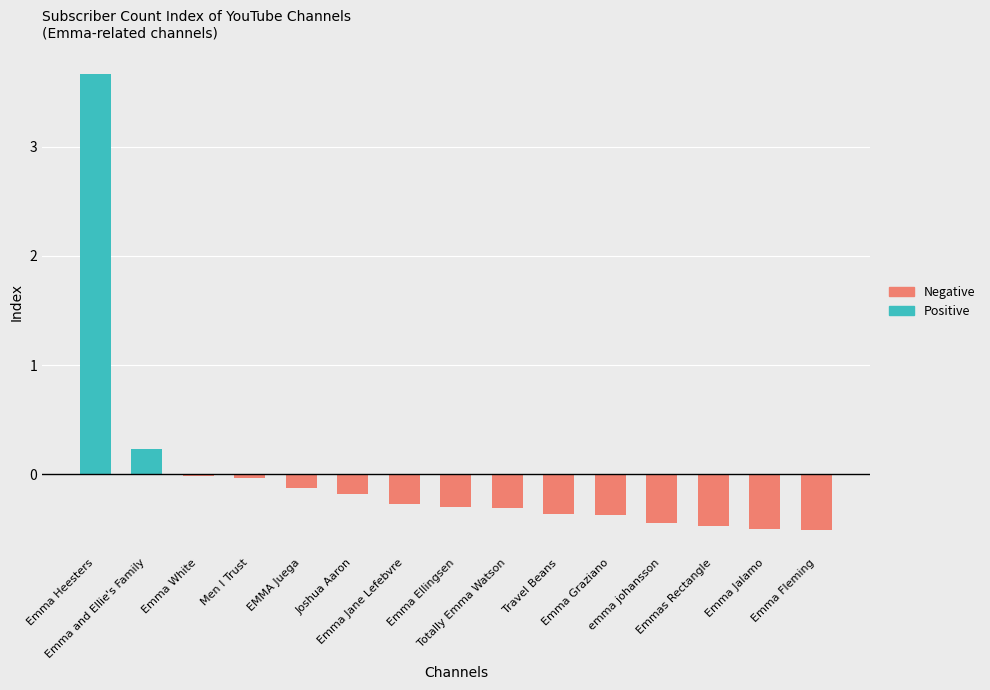

Reading left to right, what are all the values shown in this chart?

Positive: Emma Heesters=3.7	Emma and Ellie's Family=0.2	Emma White=0.0	Men I Trust=0.0	EMMA Juega=0.0	Joshua Aaron=0.0	Emma Jane Lefebvre=0.0	Emma Ellingsen=0.0	Totally Emma Watson=0.0	Travel Beans=0.0	Emma Graziano=0.0	emma johansson=0.0	Emmas Rectangle=0.0	Emma Jalamo=0.0	Emma Fleming=0.0
Negative: Emma Heesters=0.0	Emma and Ellie's Family=0.0	Emma White=-0.0	Men I Trust=-0.0	EMMA Juega=-0.1	Joshua Aaron=-0.2	Emma Jane Lefebvre=-0.3	Emma Ellingsen=-0.3	Totally Emma Watson=-0.3	Travel Beans=-0.4	Emma Graziano=-0.4	emma johansson=-0.4	Emmas Rectangle=-0.5	Emma Jalamo=-0.5	Emma Fleming=-0.5